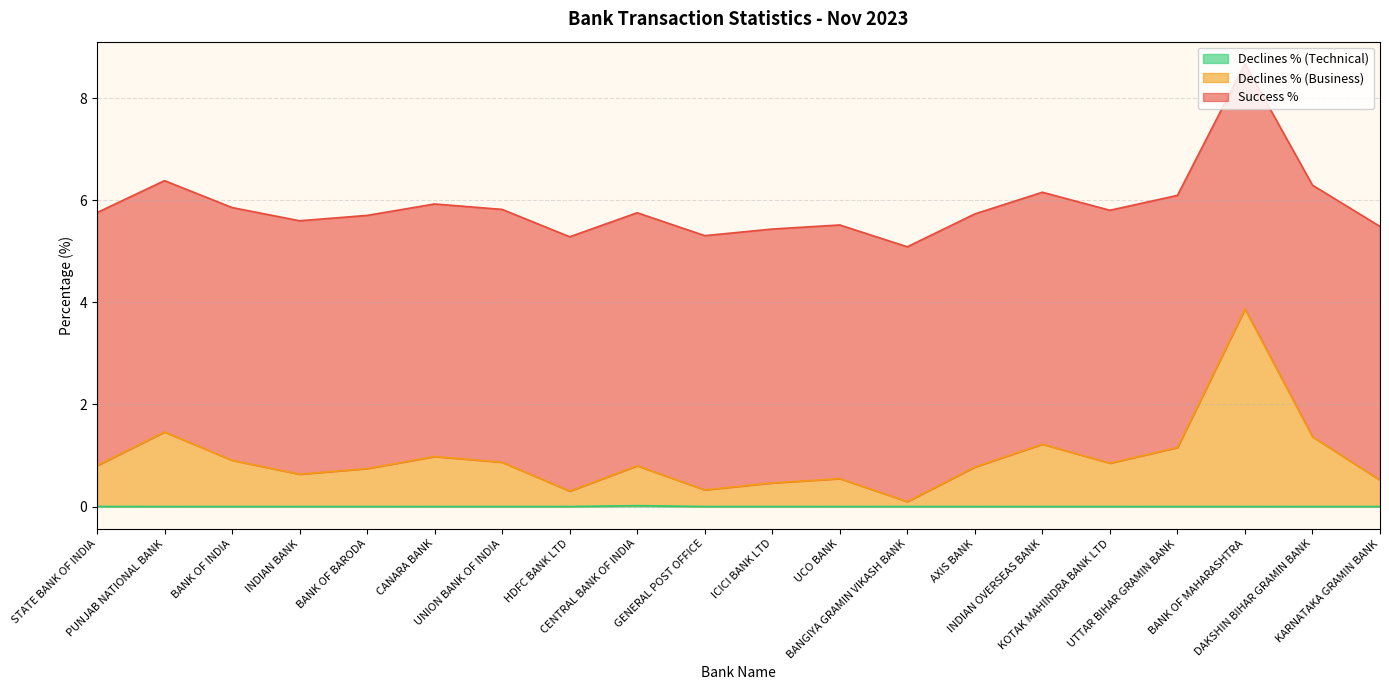

At which category is the sum across all series the highest?

BANK OF MAHARASHTRA